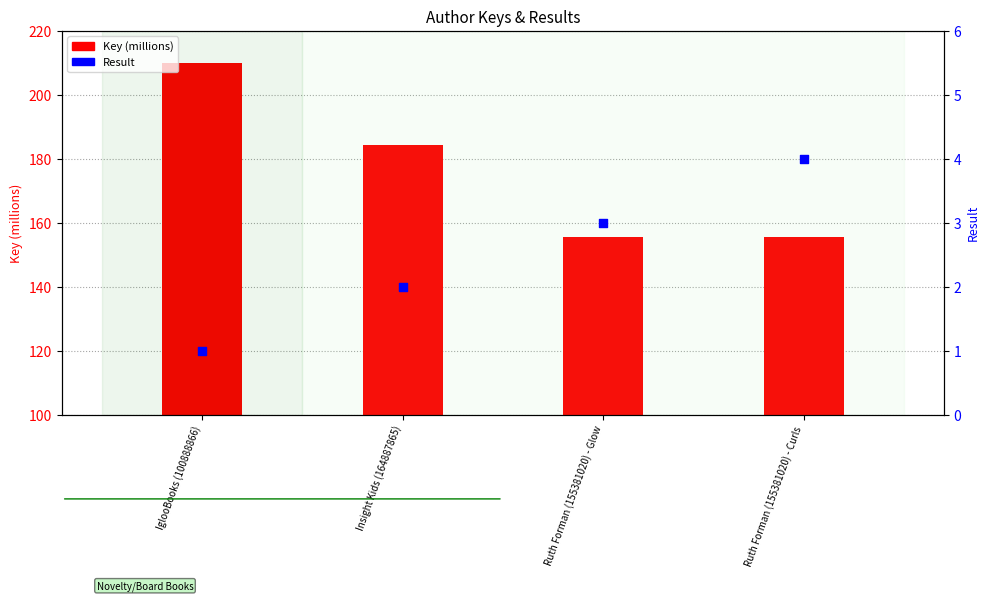

At how many categories does at least one series exceed 183?

2